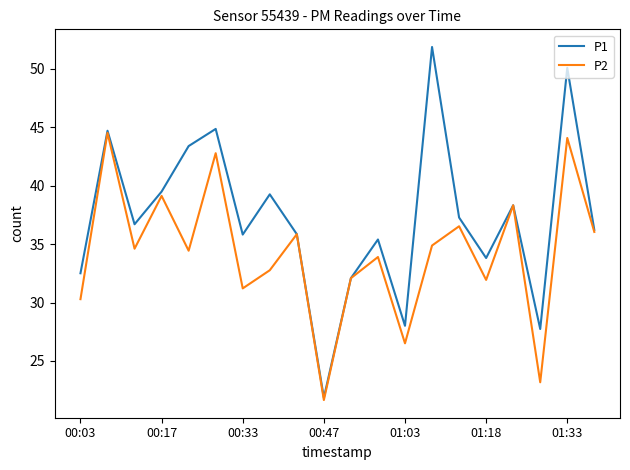

Which series has the widest spread of values?

P1